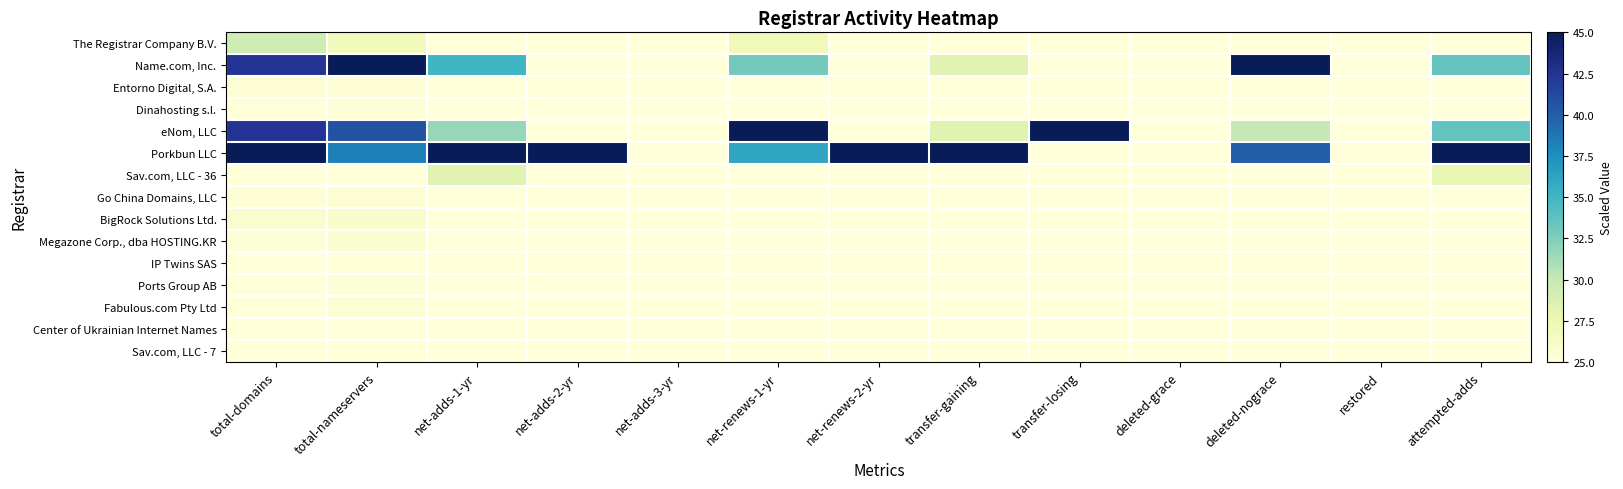

Reading left to right, list all the values displayed in this chart.

The Registrar Company B.V.: total-domains=29.5	total-nameservers=26.8	net-adds-1-yr=25.0	net-adds-2-yr=25.0	net-adds-3-yr=25.0	net-renews-1-yr=27.1	net-renews-2-yr=25.0	transfer-gaining=25.0	transfer-losing=25.0	deleted-grace=25.0	deleted-nograce=25.0	restored=25.0	attempted-adds=25.0
Name.com, Inc.: total-domains=42.4	total-nameservers=45.0	net-adds-1-yr=35.0	net-adds-2-yr=25.0	net-adds-3-yr=25.0	net-renews-1-yr=32.9	net-renews-2-yr=25.0	transfer-gaining=28.3	transfer-losing=25.0	deleted-grace=25.0	deleted-nograce=45.0	restored=25.0	attempted-adds=33.6
Entorno Digital, S.A.: total-domains=25.5	total-nameservers=25.3	net-adds-1-yr=25.0	net-adds-2-yr=25.0	net-adds-3-yr=25.0	net-renews-1-yr=25.0	net-renews-2-yr=25.0	transfer-gaining=25.0	transfer-losing=25.0	deleted-grace=25.0	deleted-nograce=25.0	restored=25.0	attempted-adds=25.0
Dinahosting s.l.: total-domains=25.1	total-nameservers=25.2	net-adds-1-yr=25.0	net-adds-2-yr=25.0	net-adds-3-yr=25.0	net-renews-1-yr=25.0	net-renews-2-yr=25.0	transfer-gaining=25.0	transfer-losing=25.0	deleted-grace=25.0	deleted-nograce=25.0	restored=25.0	attempted-adds=25.0
eNom, LLC: total-domains=42.4	total-nameservers=40.6	net-adds-1-yr=31.7	net-adds-2-yr=25.0	net-adds-3-yr=25.0	net-renews-1-yr=45.0	net-renews-2-yr=25.0	transfer-gaining=28.3	transfer-losing=45.0	deleted-grace=25.0	deleted-nograce=30.0	restored=25.0	attempted-adds=33.6
Porkbun LLC: total-domains=45.0	total-nameservers=38.3	net-adds-1-yr=45.0	net-adds-2-yr=45.0	net-adds-3-yr=25.0	net-renews-1-yr=36.1	net-renews-2-yr=45.0	transfer-gaining=45.0	transfer-losing=25.0	deleted-grace=25.0	deleted-nograce=40.0	restored=25.0	attempted-adds=45.0
Sav.com, LLC - 36: total-domains=25.1	total-nameservers=25.1	net-adds-1-yr=28.3	net-adds-2-yr=25.0	net-adds-3-yr=25.0	net-renews-1-yr=25.0	net-renews-2-yr=25.0	transfer-gaining=25.0	transfer-losing=25.0	deleted-grace=25.0	deleted-nograce=25.0	restored=25.0	attempted-adds=27.9
Go China Domains, LLC: total-domains=25.3	total-nameservers=25.4	net-adds-1-yr=25.0	net-adds-2-yr=25.0	net-adds-3-yr=25.0	net-renews-1-yr=25.0	net-renews-2-yr=25.0	transfer-gaining=25.0	transfer-losing=25.0	deleted-grace=25.0	deleted-nograce=25.0	restored=25.0	attempted-adds=25.0
BigRock Solutions Ltd.: total-domains=25.7	total-nameservers=25.9	net-adds-1-yr=25.0	net-adds-2-yr=25.0	net-adds-3-yr=25.0	net-renews-1-yr=25.0	net-renews-2-yr=25.0	transfer-gaining=25.0	transfer-losing=25.0	deleted-grace=25.0	deleted-nograce=25.0	restored=25.0	attempted-adds=25.0
Megazone Corp., dba HOSTING.KR: total-domains=25.2	total-nameservers=25.6	net-adds-1-yr=25.0	net-adds-2-yr=25.0	net-adds-3-yr=25.0	net-renews-1-yr=25.0	net-renews-2-yr=25.0	transfer-gaining=25.0	transfer-losing=25.0	deleted-grace=25.0	deleted-nograce=25.0	restored=25.0	attempted-adds=25.0
IP Twins SAS: total-domains=25.0	total-nameservers=25.1	net-adds-1-yr=25.0	net-adds-2-yr=25.0	net-adds-3-yr=25.0	net-renews-1-yr=25.0	net-renews-2-yr=25.0	transfer-gaining=25.0	transfer-losing=25.0	deleted-grace=25.0	deleted-nograce=25.0	restored=25.0	attempted-adds=25.0
Ports Group AB: total-domains=25.1	total-nameservers=25.3	net-adds-1-yr=25.0	net-adds-2-yr=25.0	net-adds-3-yr=25.0	net-renews-1-yr=25.0	net-renews-2-yr=25.0	transfer-gaining=25.0	transfer-losing=25.0	deleted-grace=25.0	deleted-nograce=25.0	restored=25.0	attempted-adds=25.0
Fabulous.com Pty Ltd: total-domains=25.2	total-nameservers=25.4	net-adds-1-yr=25.0	net-adds-2-yr=25.0	net-adds-3-yr=25.0	net-renews-1-yr=25.0	net-renews-2-yr=25.0	transfer-gaining=25.0	transfer-losing=25.0	deleted-grace=25.0	deleted-nograce=25.0	restored=25.0	attempted-adds=25.0
Center of Ukrainian Internet Names: total-domains=25.0	total-nameservers=25.0	net-adds-1-yr=25.0	net-adds-2-yr=25.0	net-adds-3-yr=25.0	net-renews-1-yr=25.0	net-renews-2-yr=25.0	transfer-gaining=25.0	transfer-losing=25.0	deleted-grace=25.0	deleted-nograce=25.0	restored=25.0	attempted-adds=25.0
Sav.com, LLC - 7: total-domains=25.1	total-nameservers=25.1	net-adds-1-yr=25.0	net-adds-2-yr=25.0	net-adds-3-yr=25.0	net-renews-1-yr=25.0	net-renews-2-yr=25.0	transfer-gaining=25.0	transfer-losing=25.0	deleted-grace=25.0	deleted-nograce=25.0	restored=25.0	attempted-adds=25.0